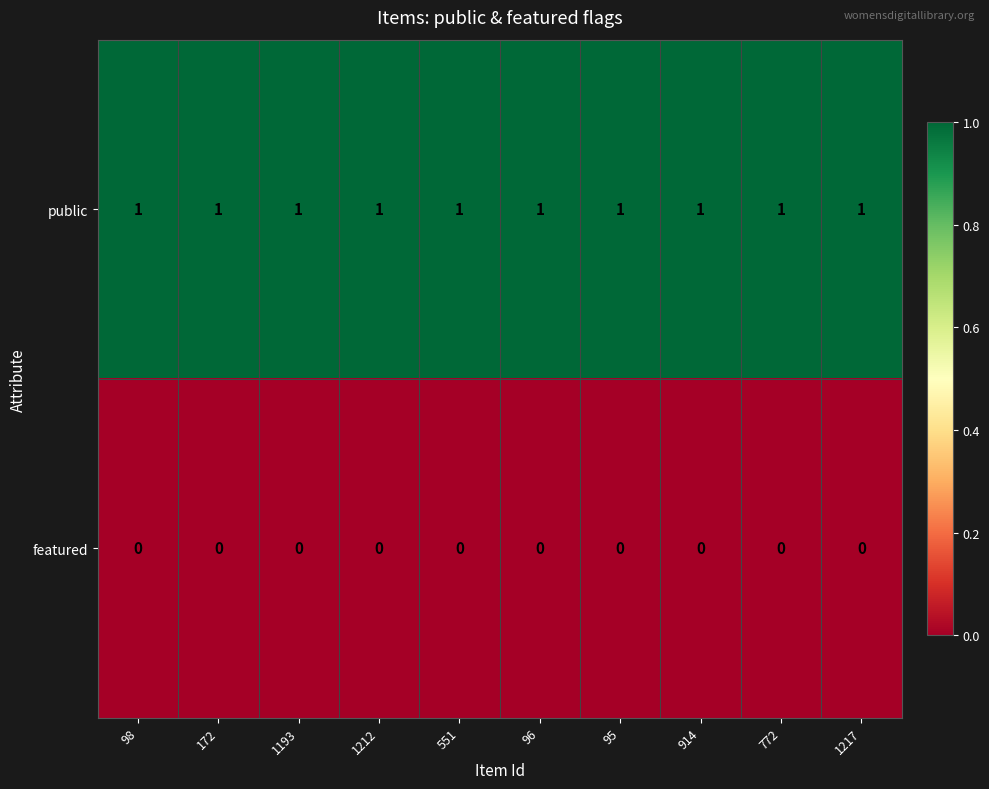

Rank the series by their maximum value, from lowest to highest.

featured, public